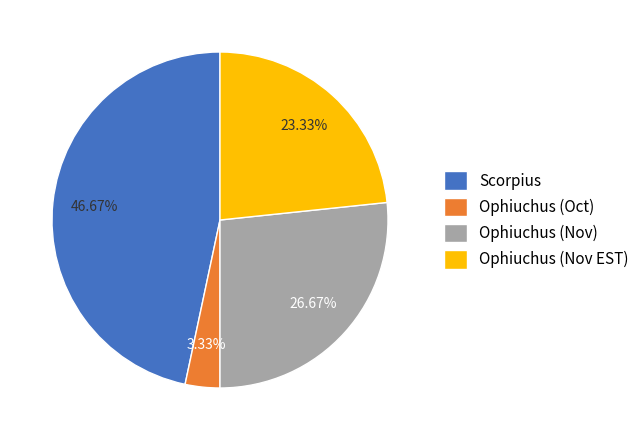

Is the sum of Scorpius and Ophiuchus (Nov) greater than half?

Yes